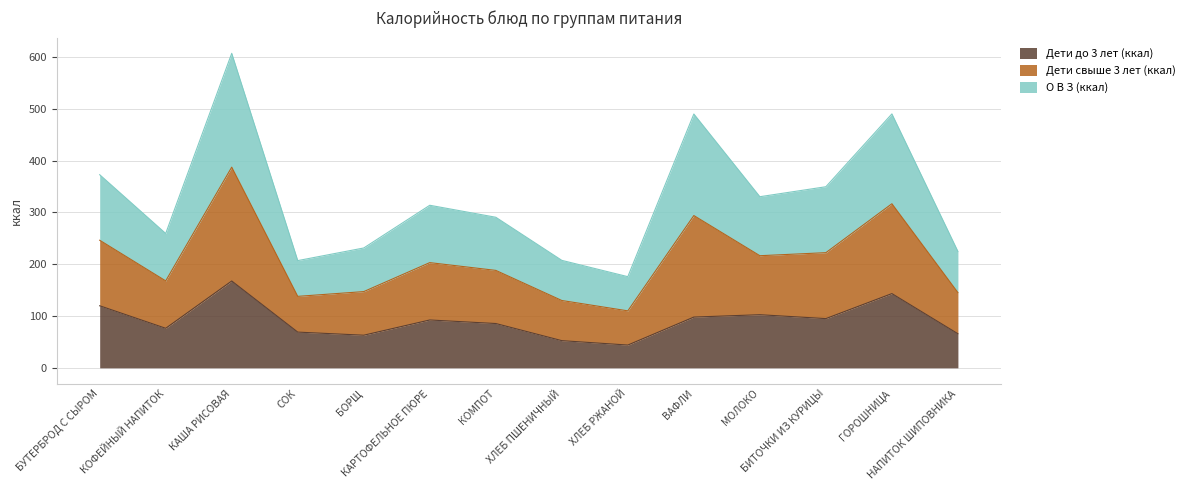

True or false: Дети до 3 лет (ккал) and Дети свыше 3 лет (ккал) intersect in this chart.

False